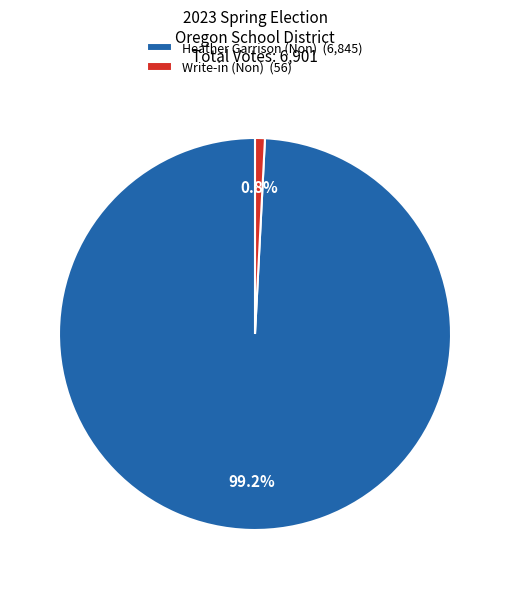

Combined, what portion of the pie is Heather Garrison (Non) (6,845) and Write-in (Non) (56)?

100.0%